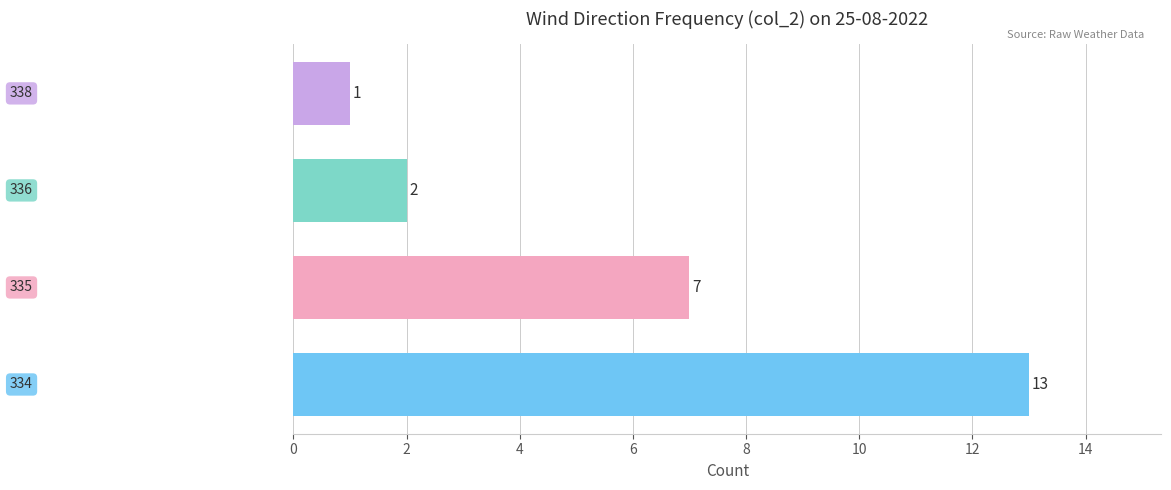

How many bars are there in total?

4